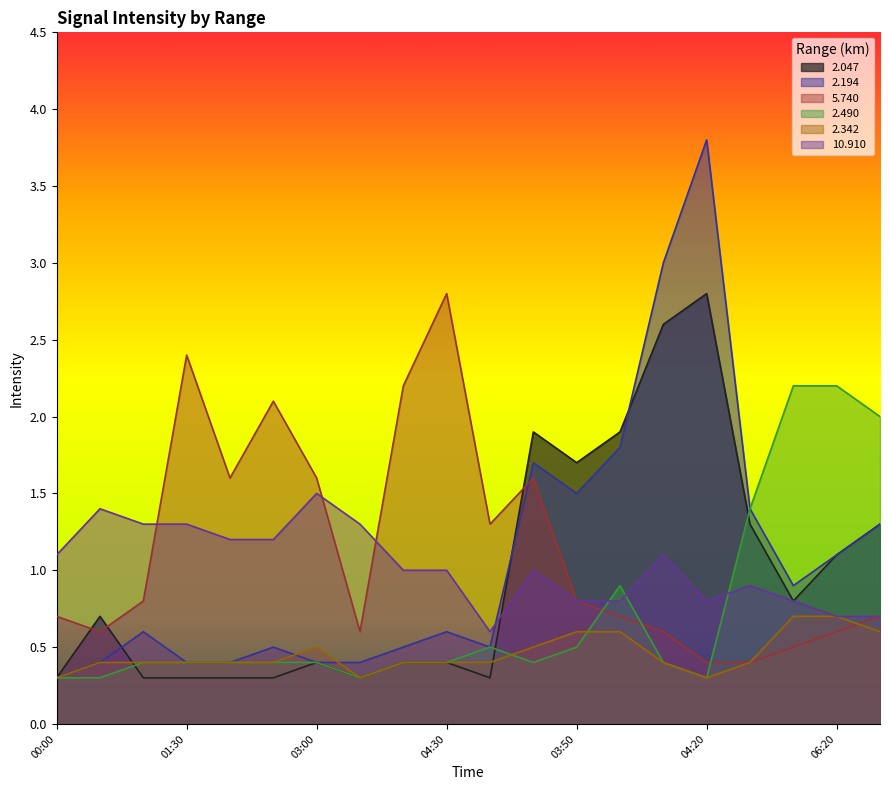

Which label corresponds to the largest value in the chart?

04:20